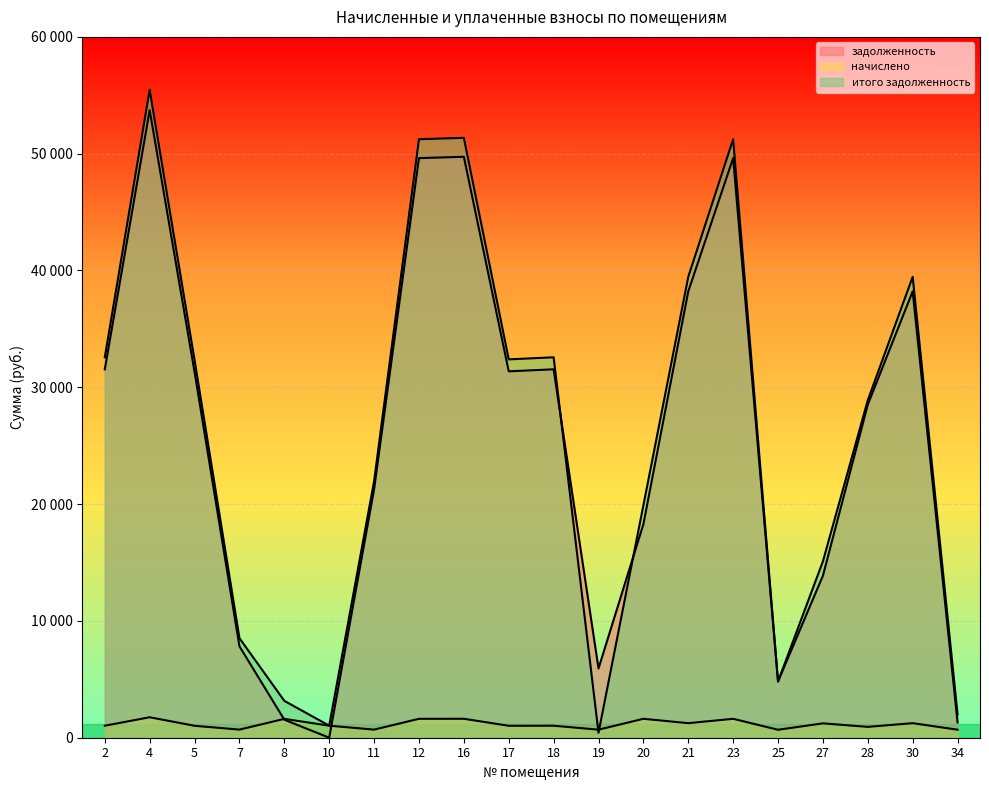

What is the total value across all series at 34?

3991.6